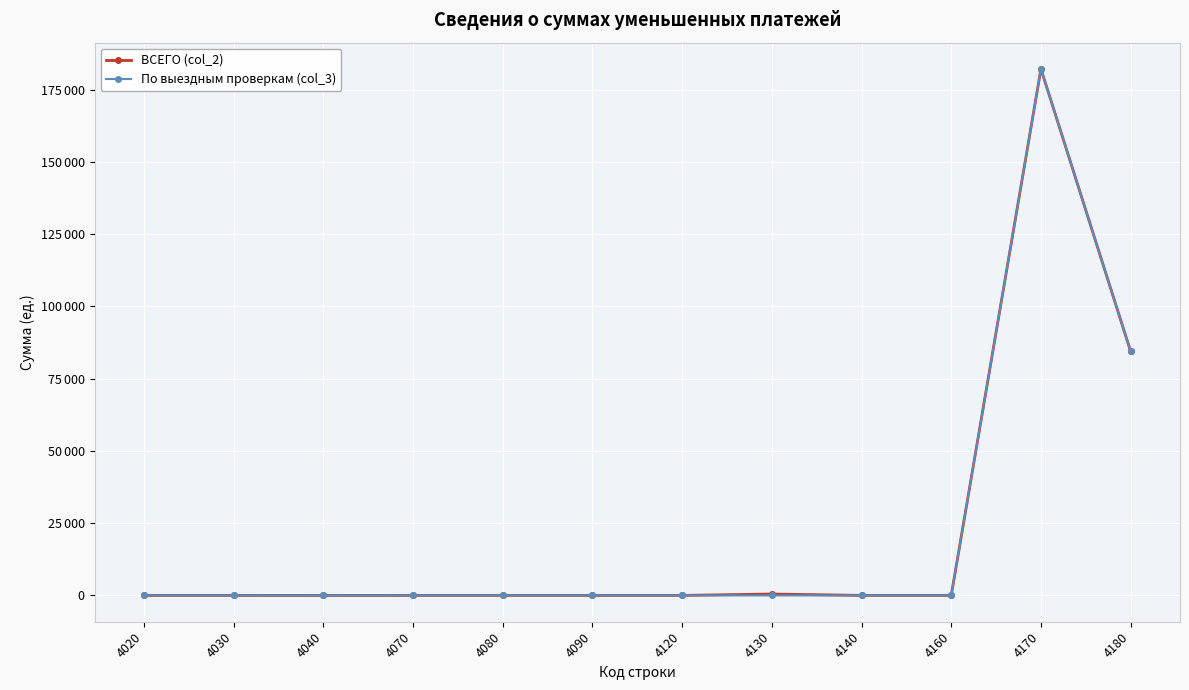

What are all the series names shown in the legend?

ВСЕГО (col_2), По выездным проверкам (col_3)